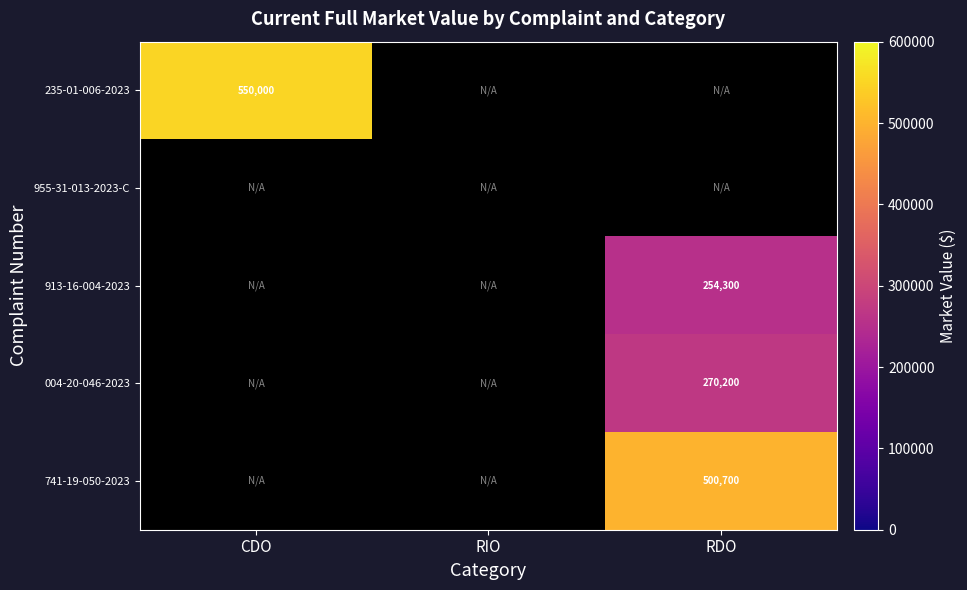

At how many categories does at least one series exceed 480064?

2